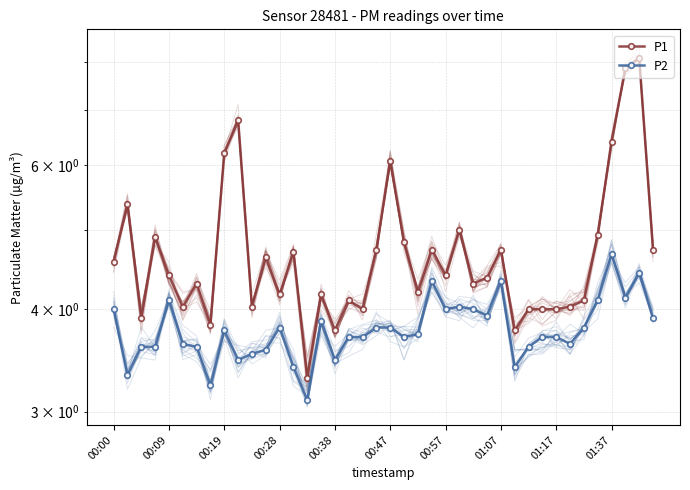

What is the total value across all series at 14?

6.4